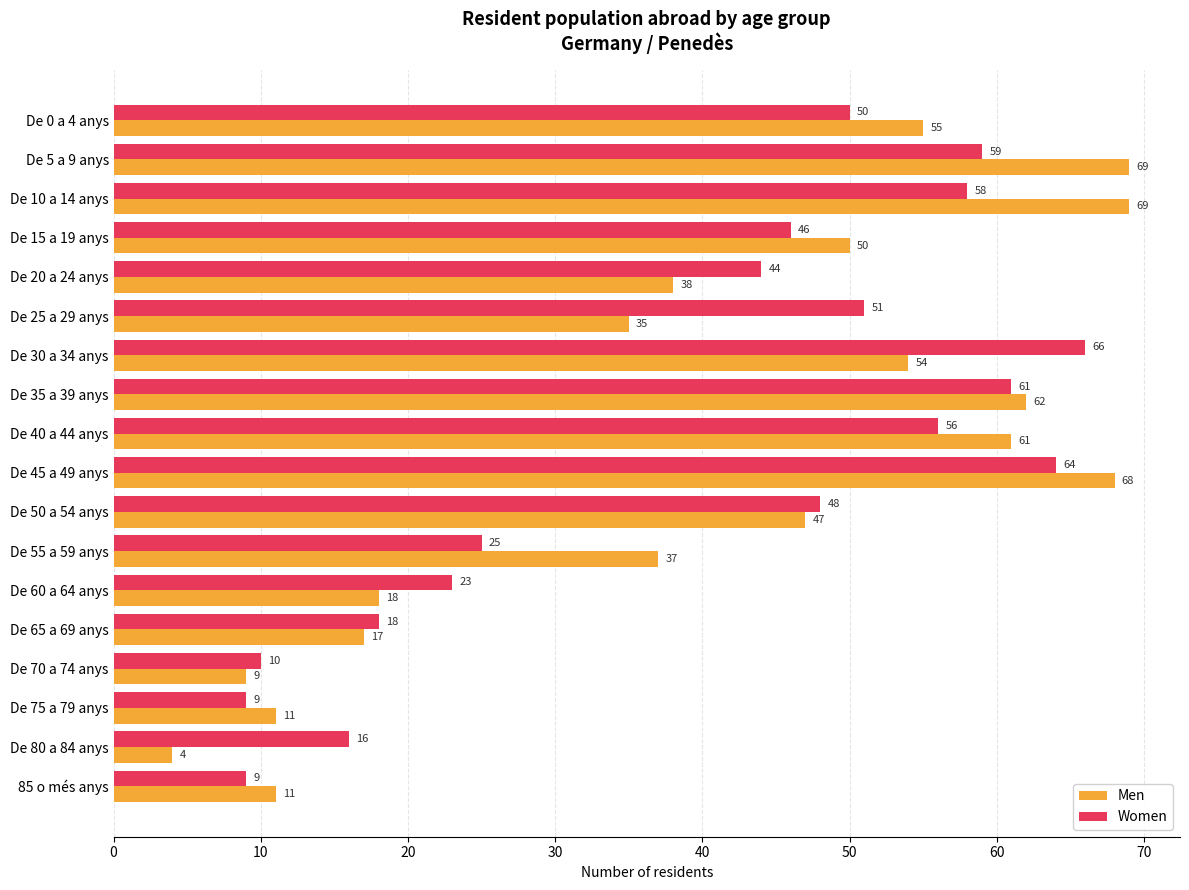

What is the average value of the Men series?

40